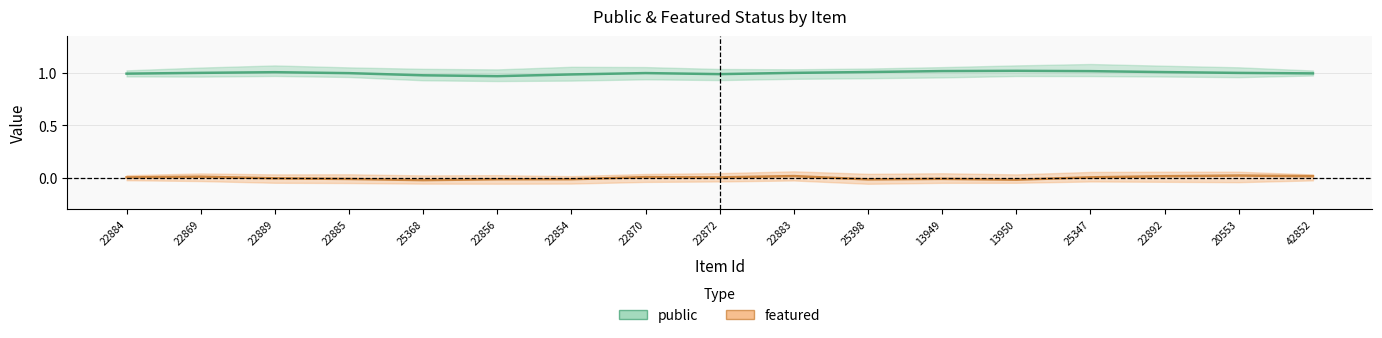

Which series has the largest range (max minus min)?

public